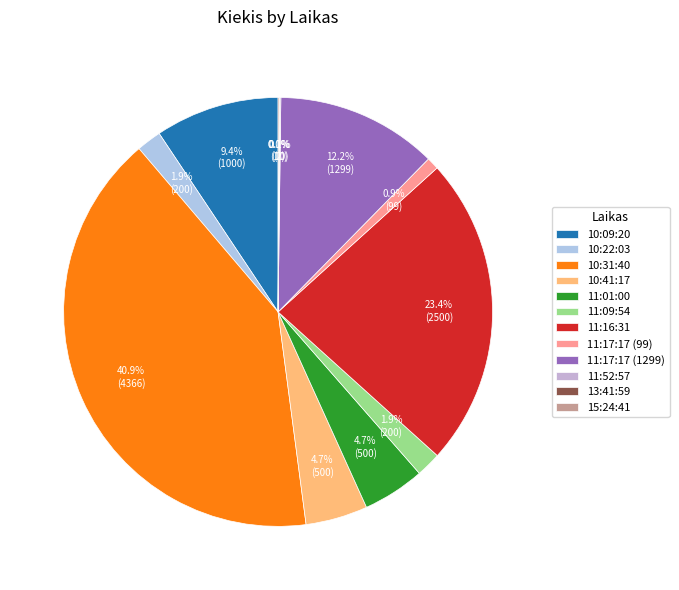

Which slice is the largest?

10:31:40